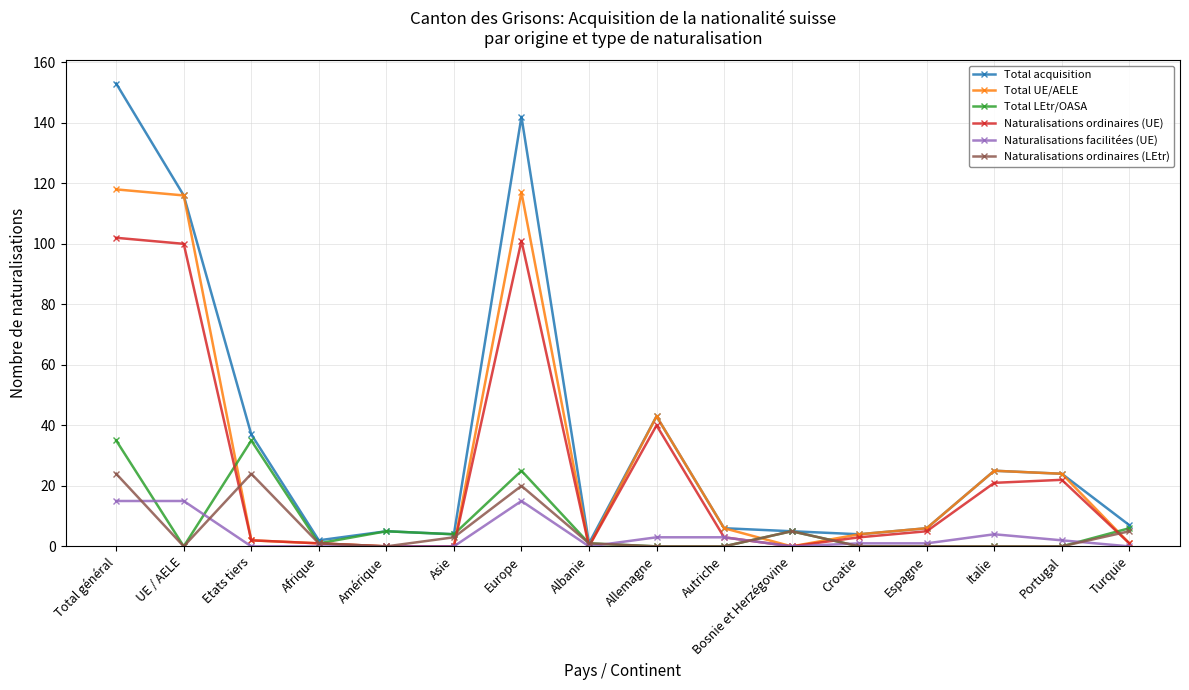

What position from the left is Albanie?

8